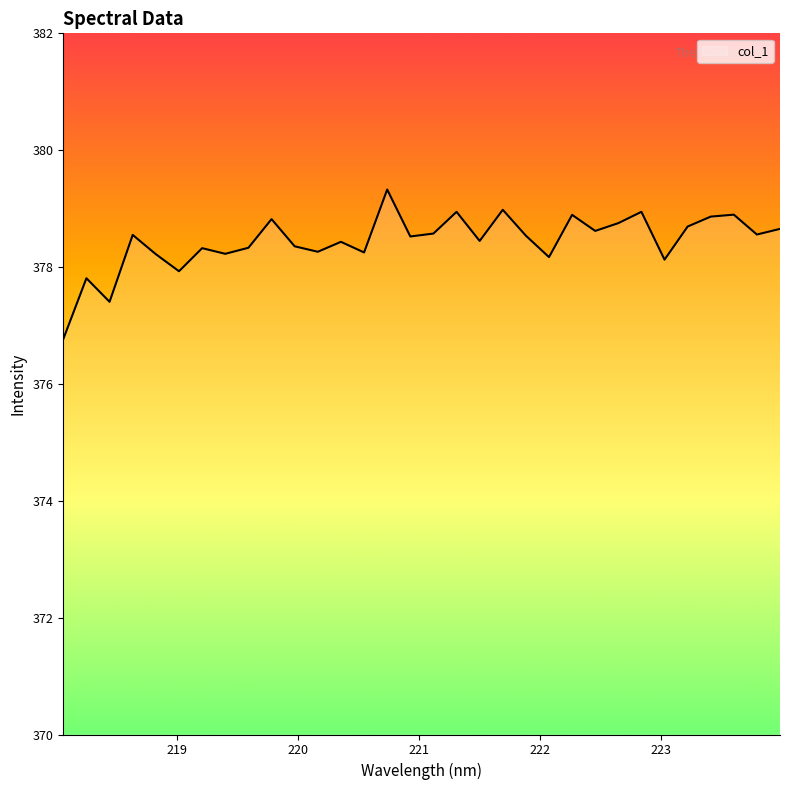

What is the maximum value shown in the chart?

379.3